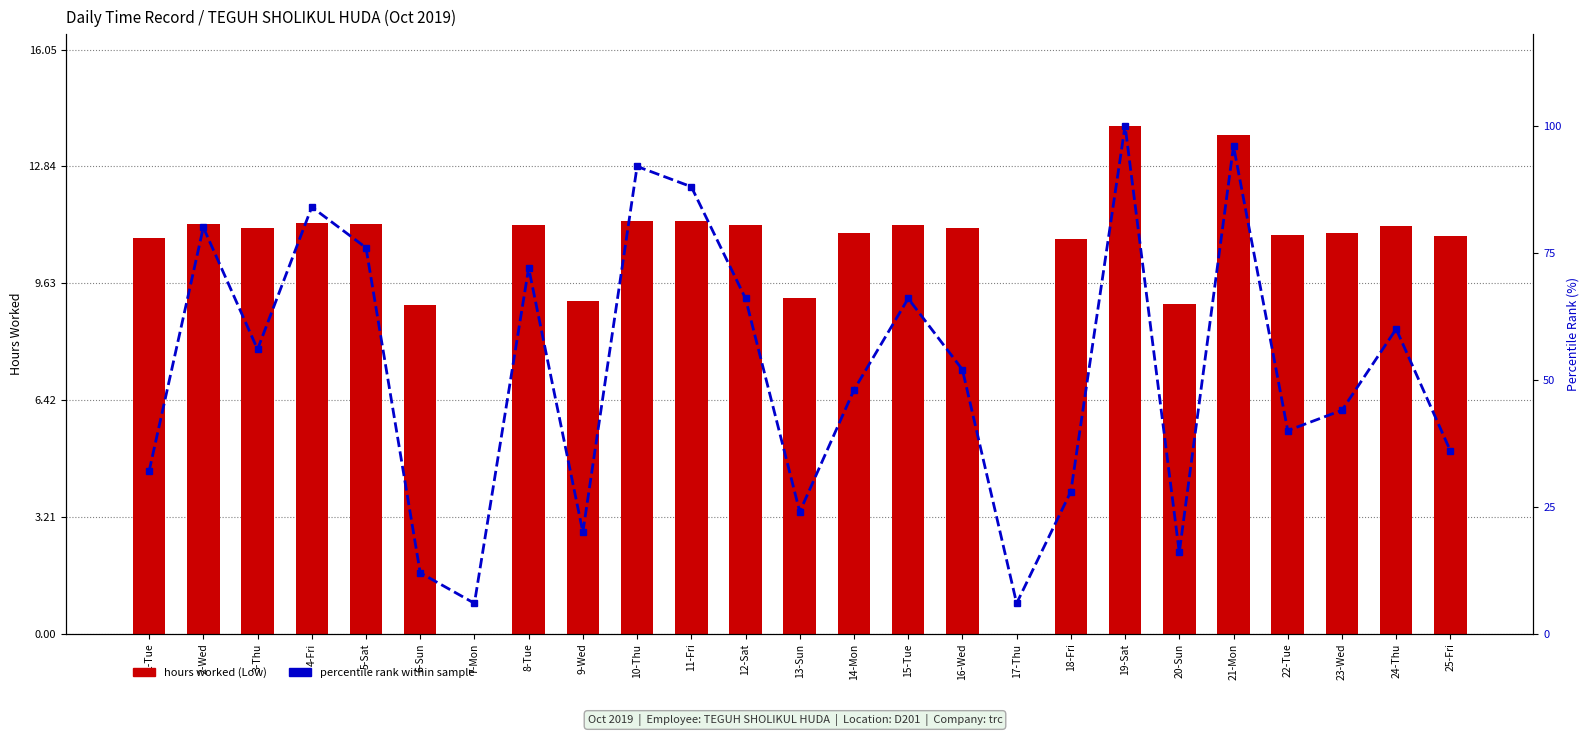

What is the label of the 7th bar from the left?

7-Mon